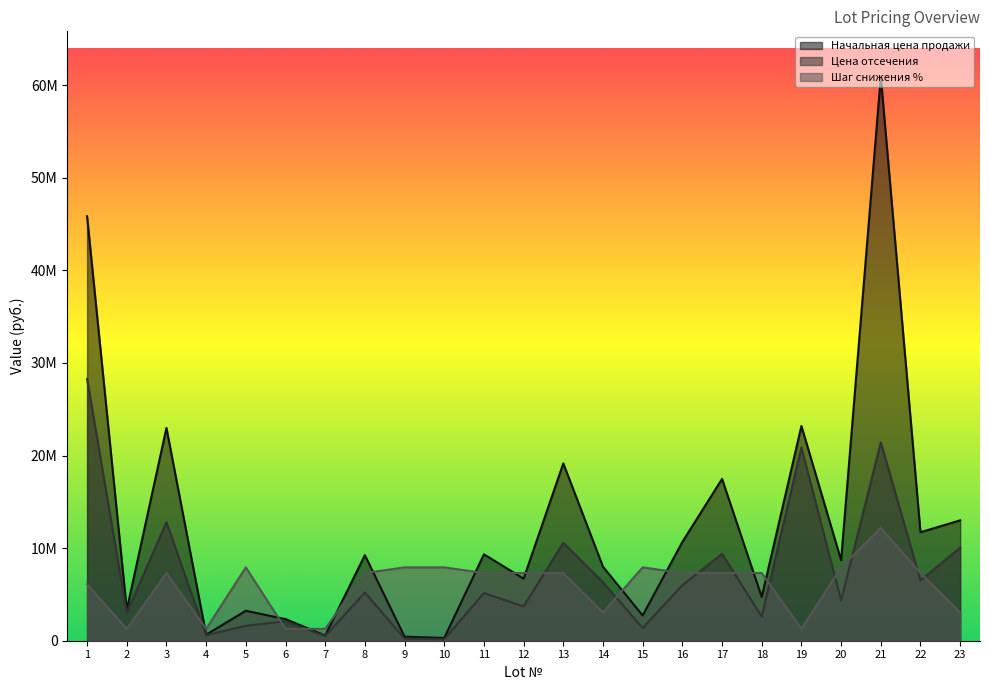

Where do Шаг снижения % and Начальная цена продажи first cross each other?

3 and 4